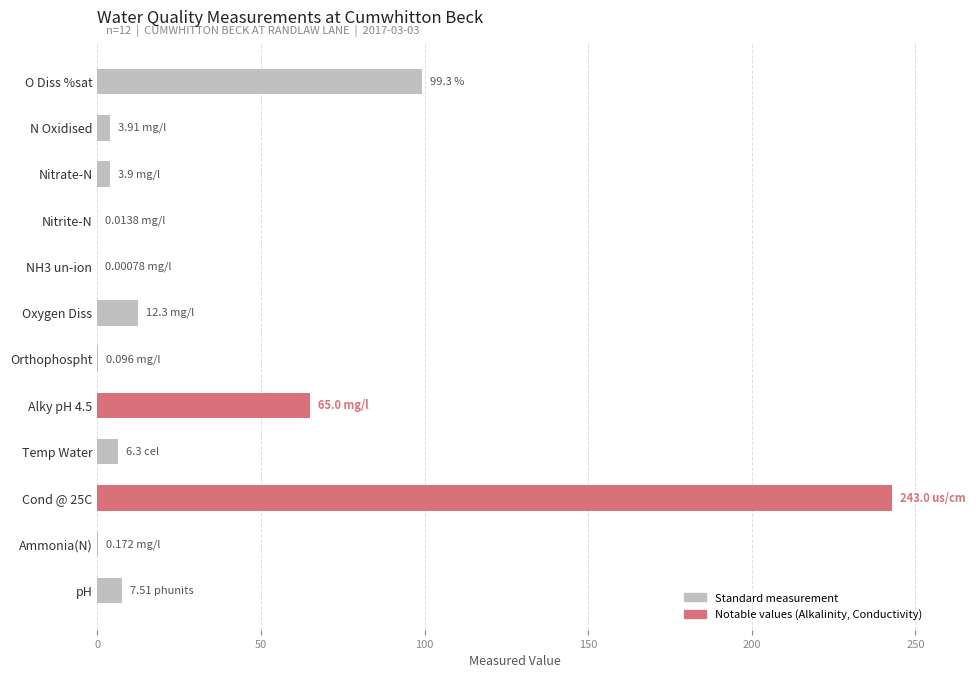

What is the sum of all values?

441.5